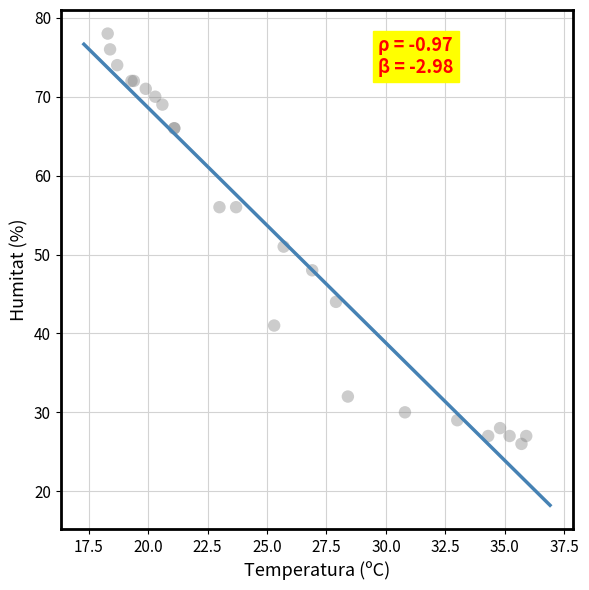

What Y value in the scatter plot is closest to 52?

51